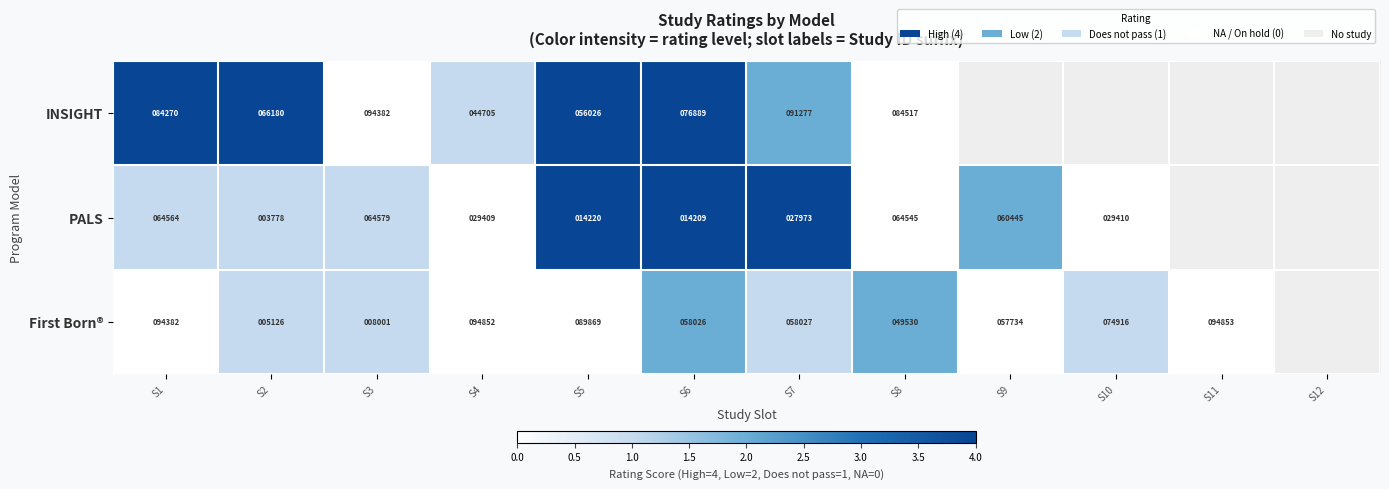

What is the total value across all series at S5?

160115